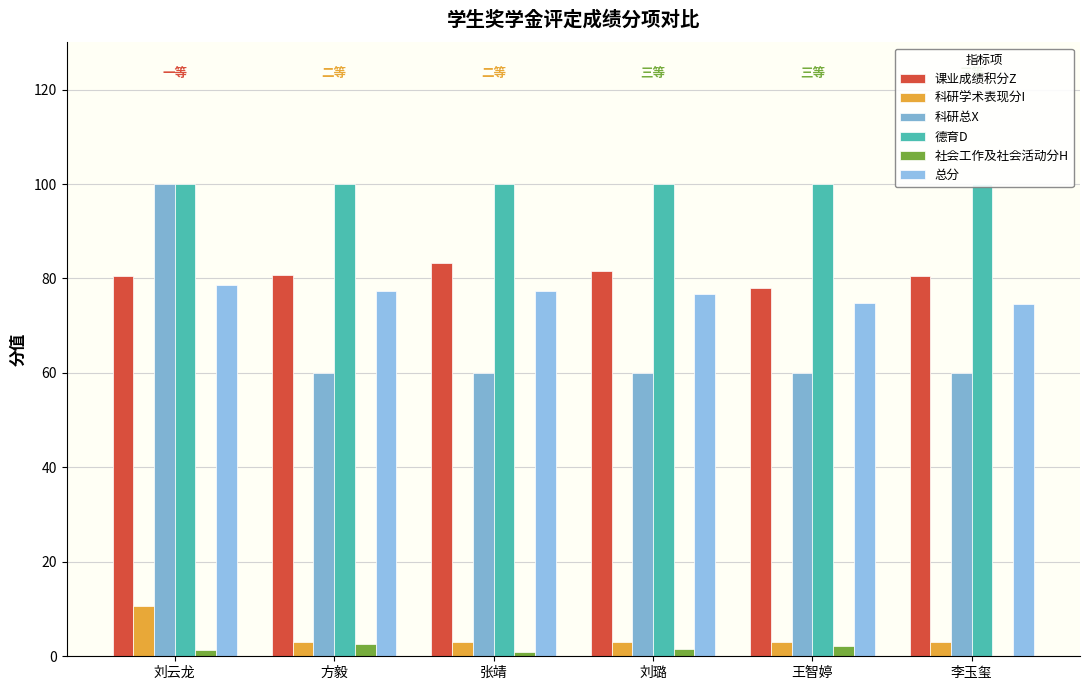

How many values in the 社会工作及社会活动分H series exceed 1?

4